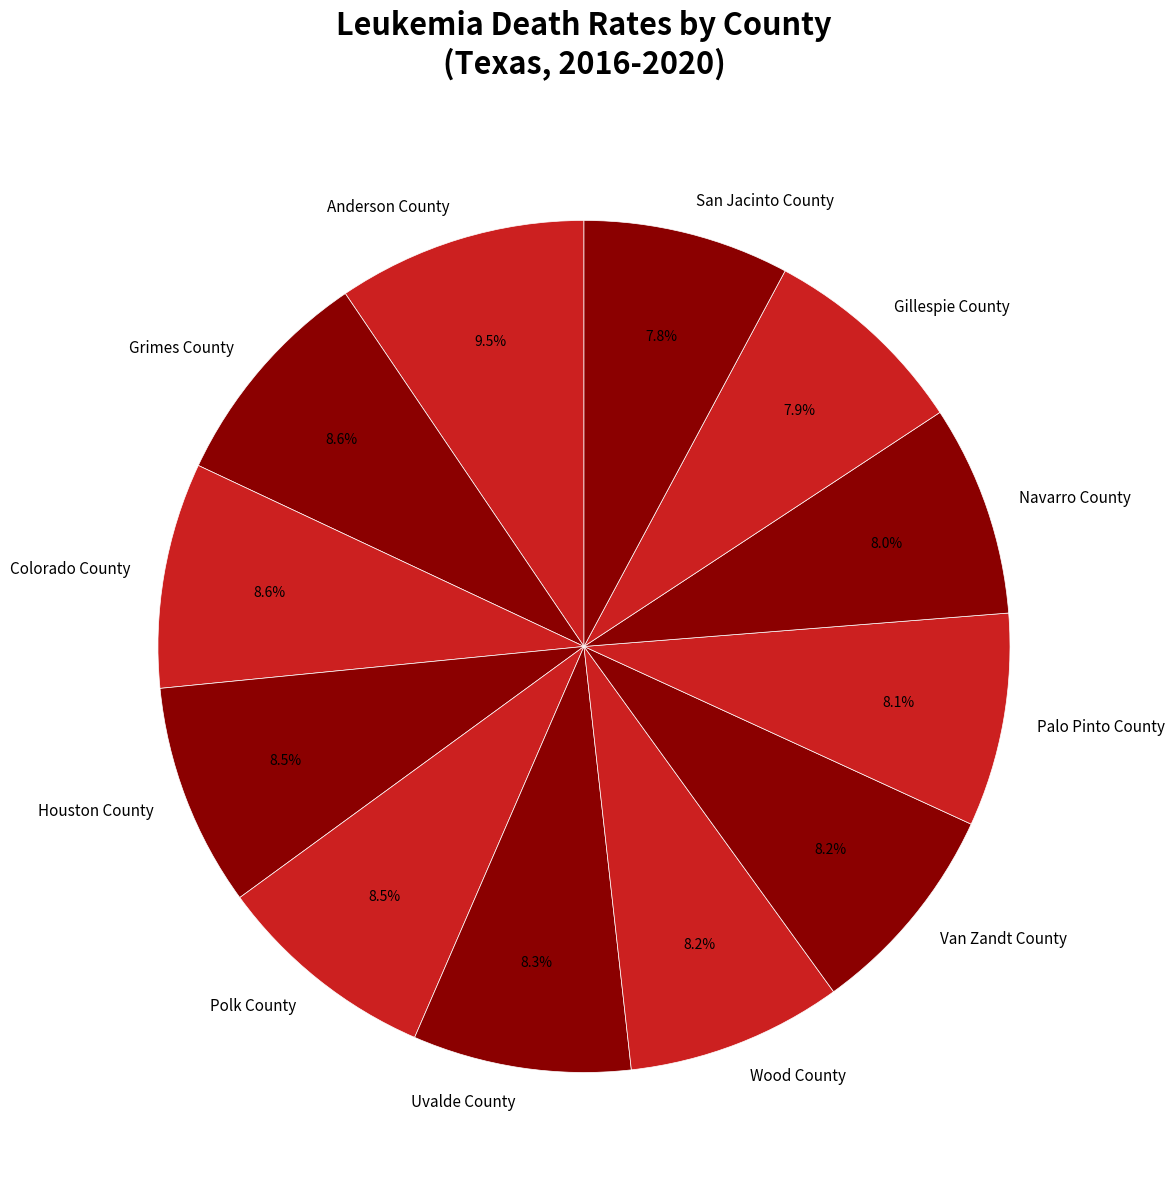

Is there any slice that represents more than half of the pie?

No